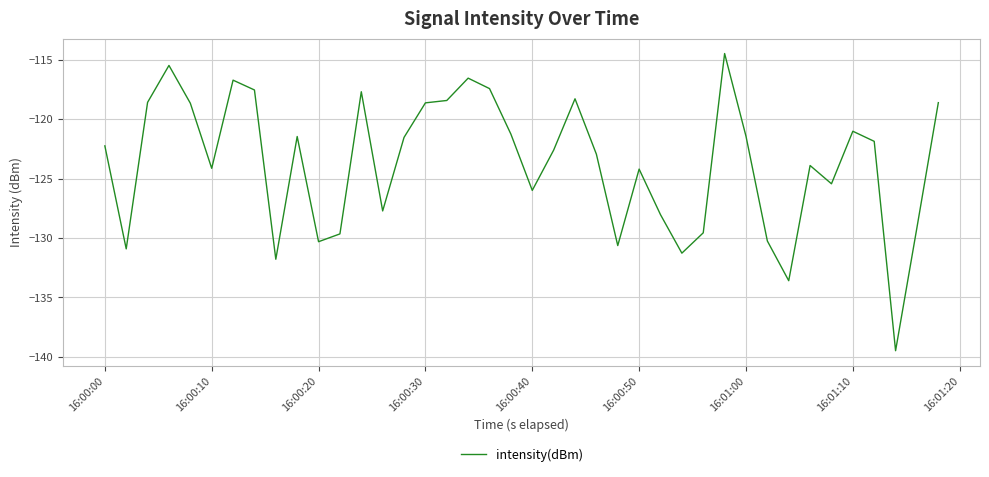

What is the difference between the maximum and minimum values?

25.0